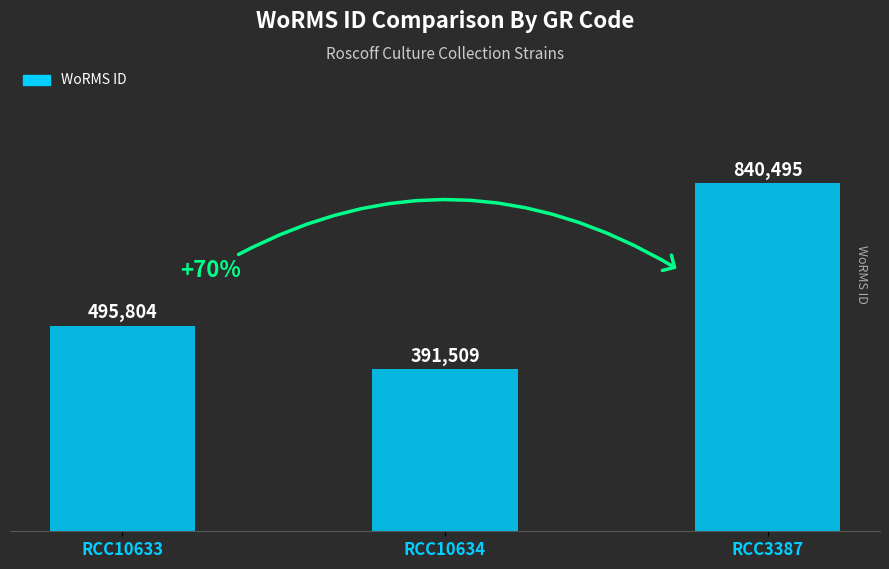

List the labels in order of value, smallest first.

RCC10634, RCC10633, RCC3387